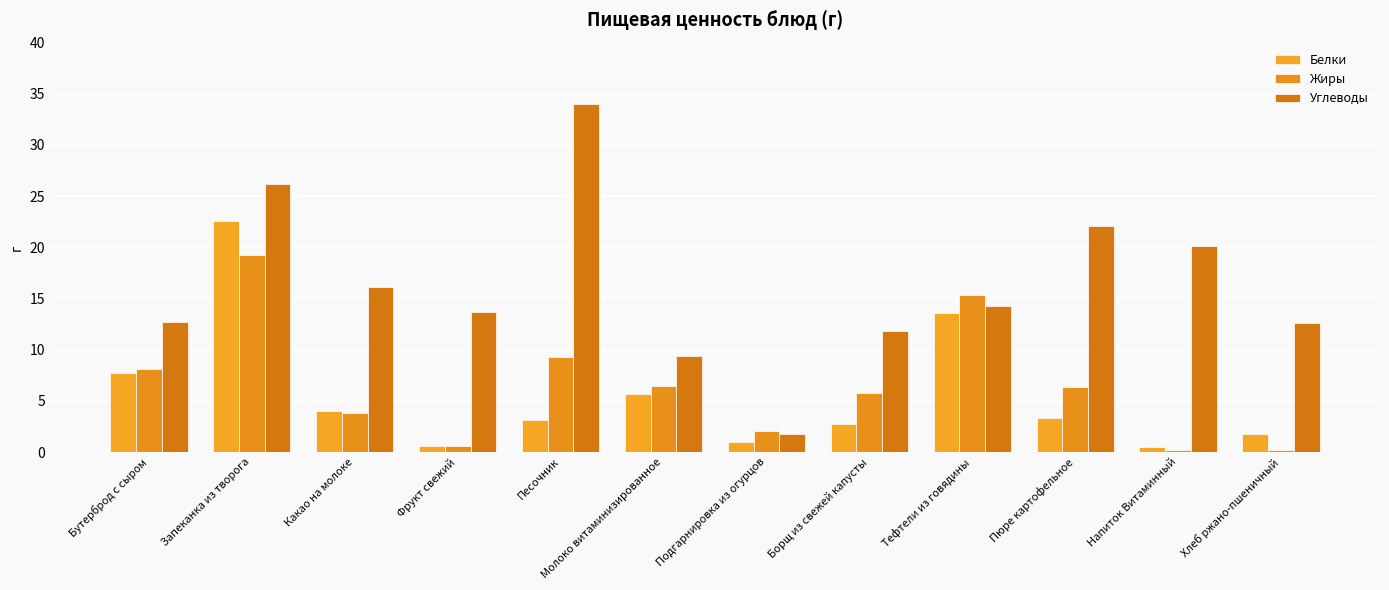

Which label corresponds to the largest value in the chart?

Песочник